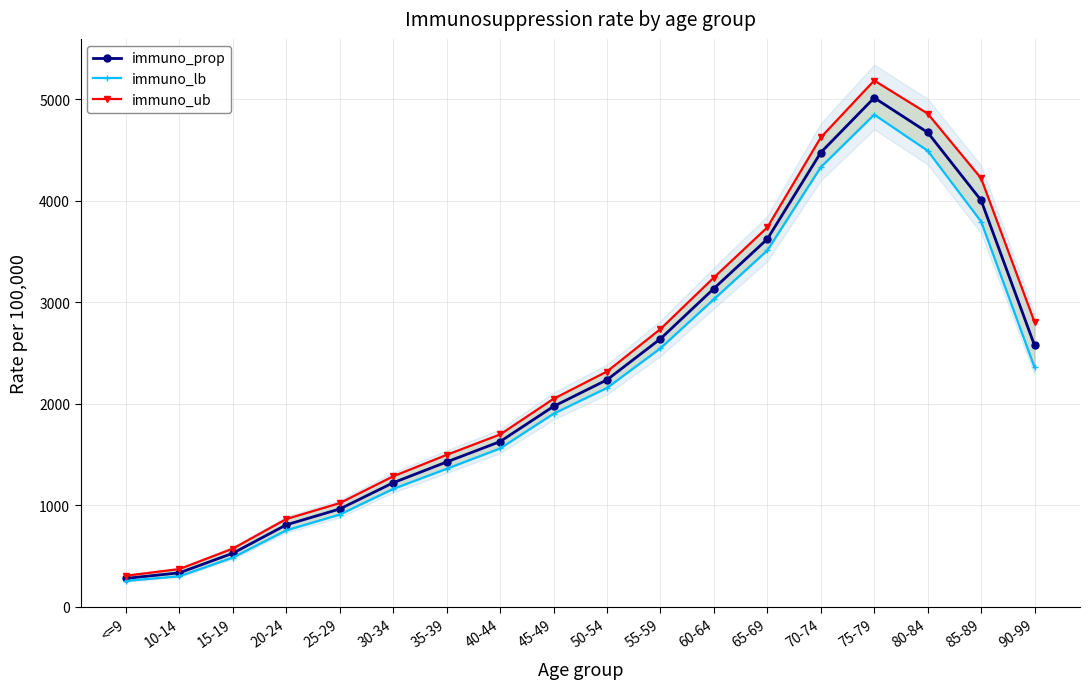

What is the label of the 17th point from the left?

85-89